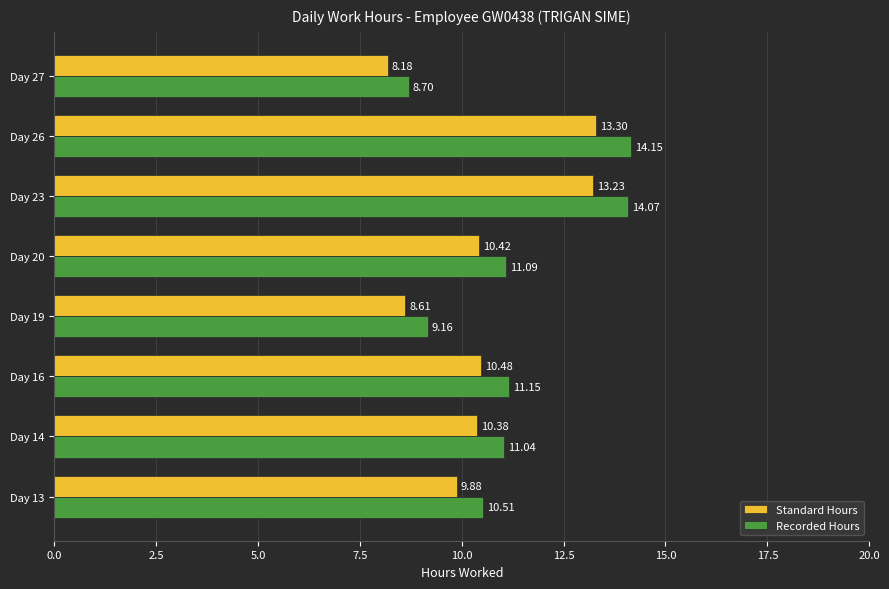

What are all the series names shown in the legend?

Standard Hours, Recorded Hours